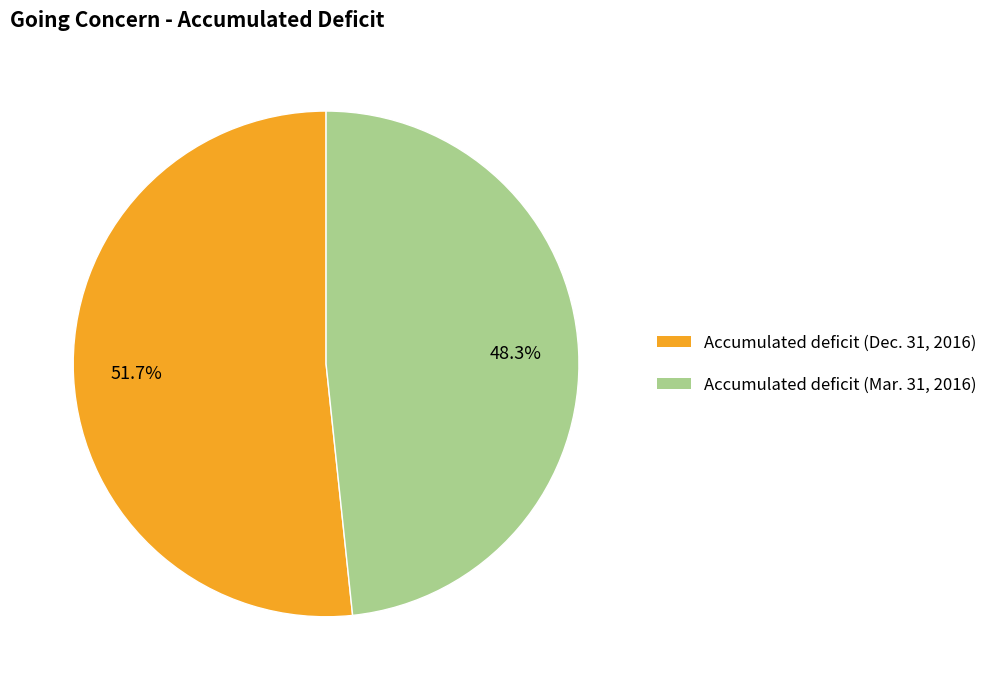

Between Accumulated deficit (Dec. 31, 2016) and Accumulated deficit (Mar. 31, 2016), which is larger?

Accumulated deficit (Dec. 31, 2016)